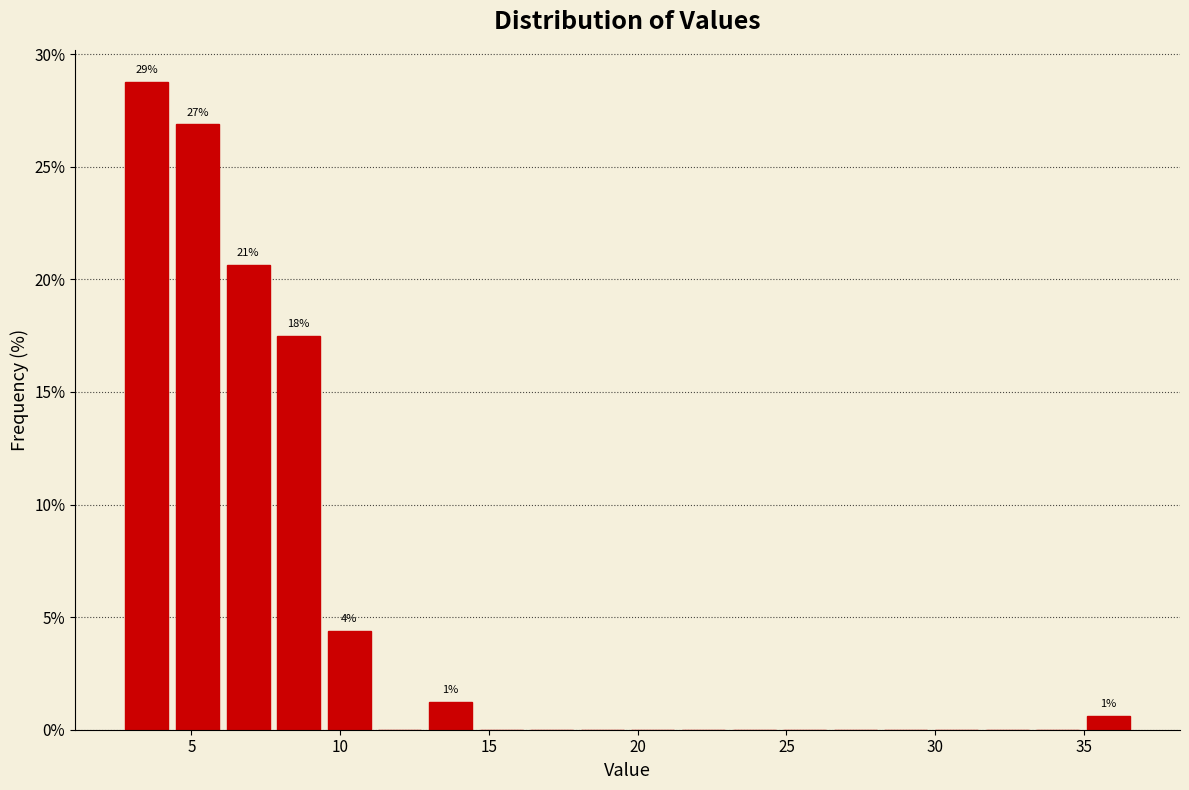

Read against the x-axis, roughly where is the centre of the tallest bar?

3.5